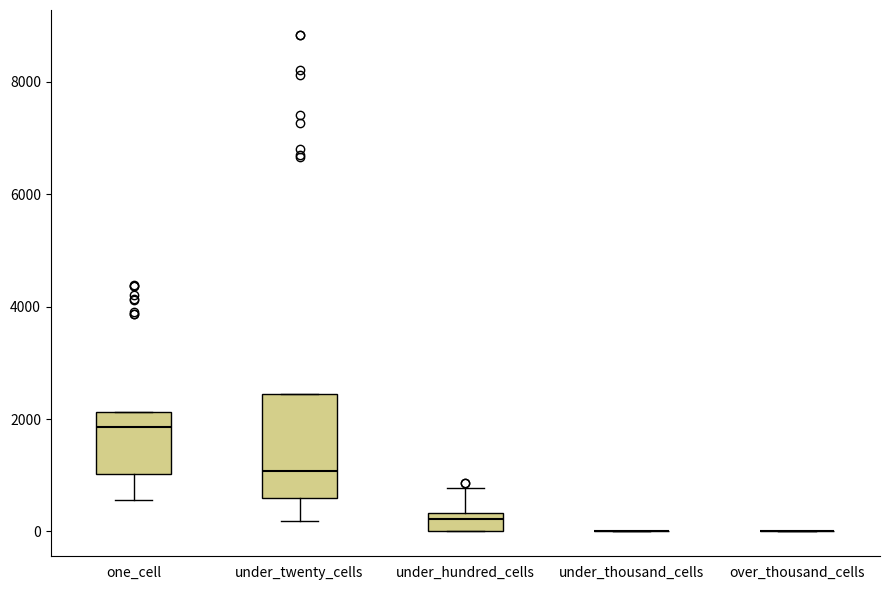

Reading left to right, read every box against the y-axis: the position of its median line, the range the box covers, and the ends of its whiskers. The values are not printed on the chart, so give them approximately, as read against the axis.

one_cell: median 1800, box 1000 to 2200, whiskers 600 to 2200
under_twenty_cells: median 1000, box 600 to 2400, whiskers 200 to 2400
under_hundred_cells: median 200, box 0 to 400, whiskers 0 to 800
under_thousand_cells: box collapsed to a line at 0, whiskers 0 to 0
over_thousand_cells: box collapsed to a line at 0, whiskers 0 to 0